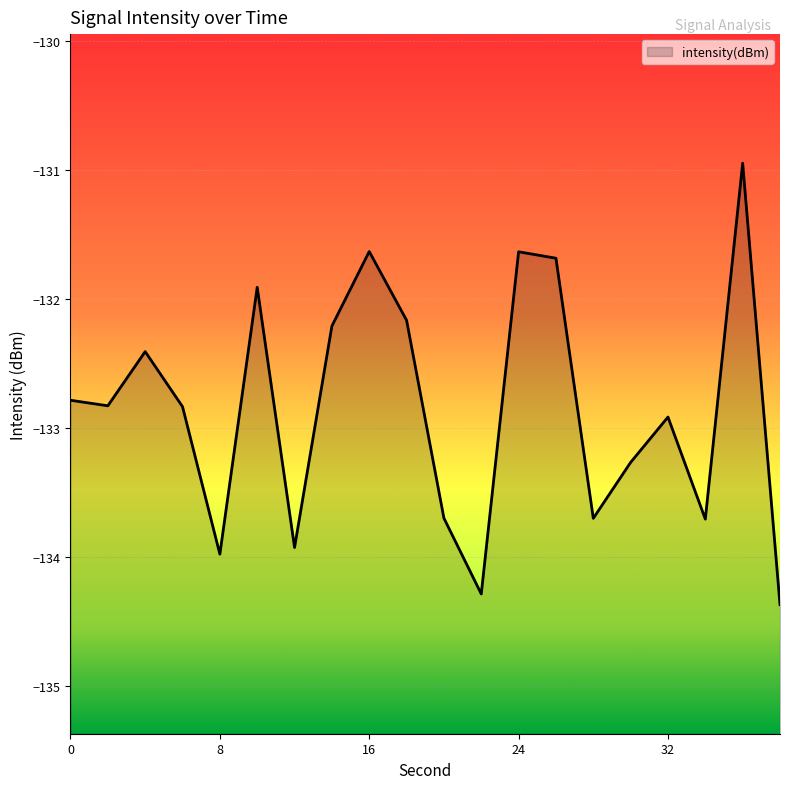

Reading left to right, list all the values displayed in this chart.

-132.8	-132.8	-132.4	-132.8	-134.0	-131.9	-133.9	-132.2	-131.6	-132.2	-133.7	-134.3	-131.6	-131.7	-133.7	-133.3	-132.9	-133.7	-131.0	-134.4